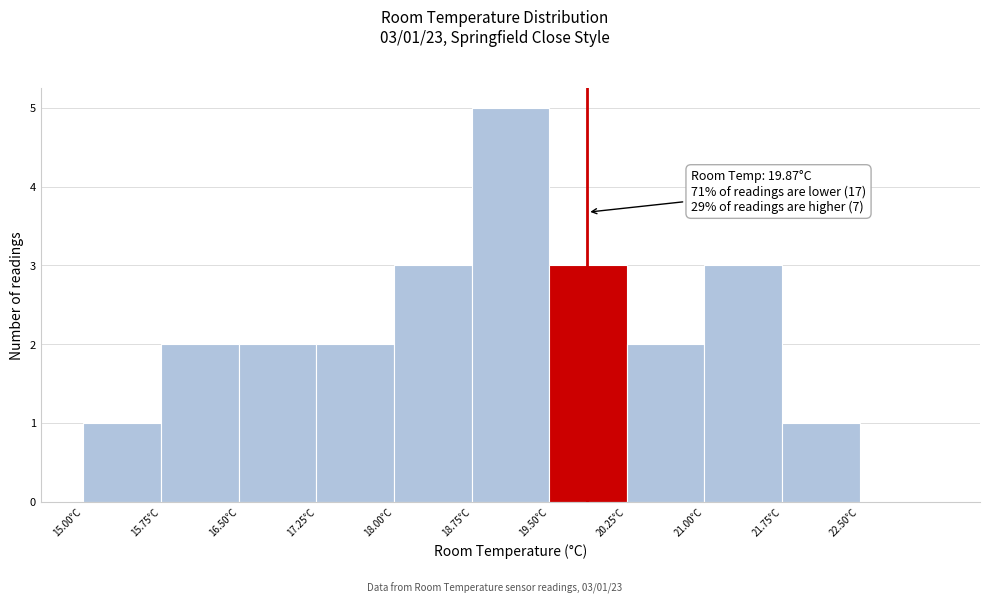

Which range on the x-axis has the tallest bar?

18.75 to 19.50